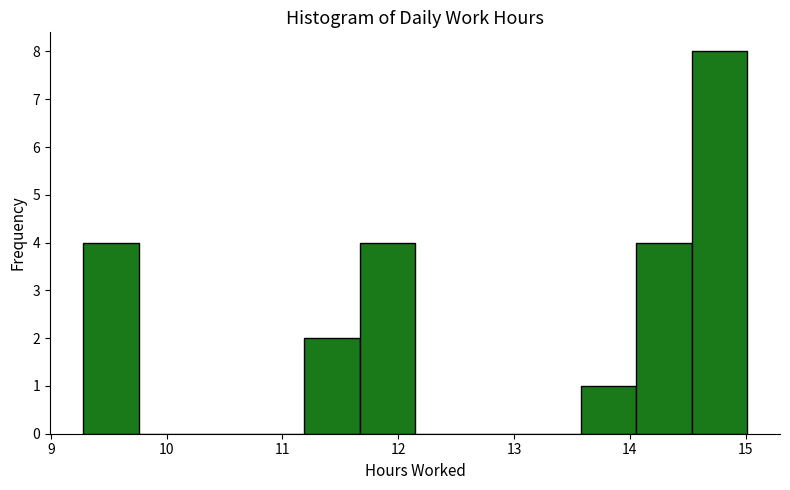

Reading left to right, list every bar in this chart as the range it spans on the x-axis followed by its height. Neither the bar edges nor the heights are printed on the chart, so give them approximately, as read against the axes.

9.3 to 9.8: 4
9.8 to 10.2: 0
10.2 to 10.7: 0
10.7 to 11.2: 0
11.2 to 11.7: 2
11.7 to 12.1: 4
12.1 to 12.6: 0
12.6 to 13.1: 0
13.1 to 13.6: 0
13.6 to 14.1: 1
14.1 to 14.5: 4
14.5 to 15.0: 8